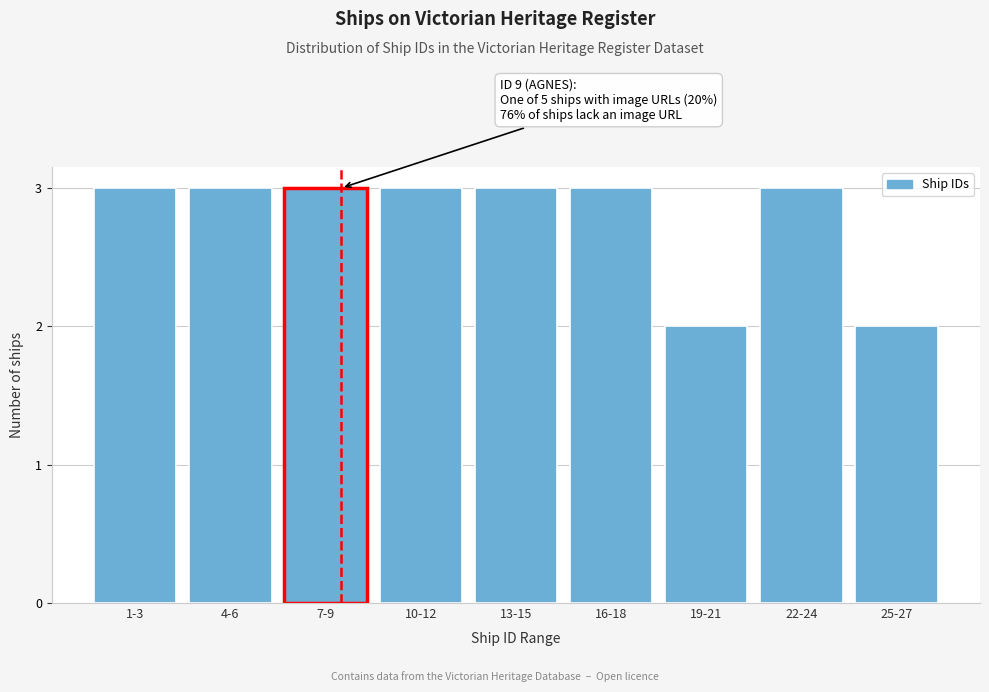

Reading right to left, extract all data points from this chart.

25-27=2	22-24=3	19-21=2	16-18=3	13-15=3	10-12=3	7-9=3	4-6=3	1-3=3